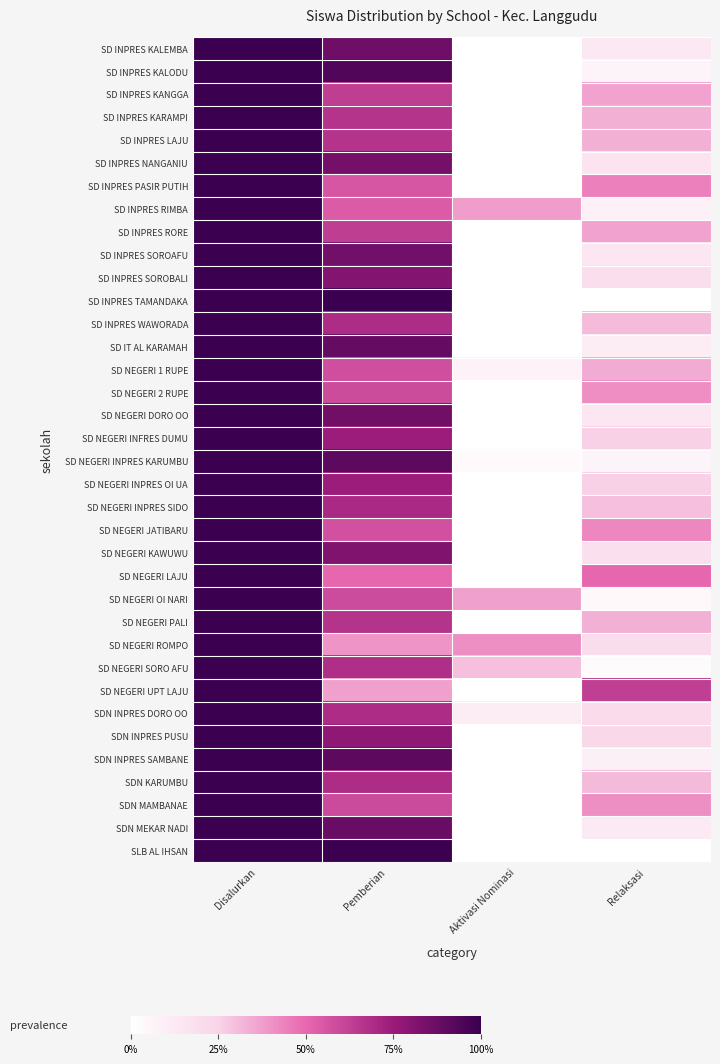

Reading left to right, list all the values displayed in this chart.

SD INPRES KALEMBA: Disalurkan=1.0	Pemberian=0.9	Aktivasi Nominasi=0.0	Relaksasi=0.1
SD INPRES KALODU: Disalurkan=1.0	Pemberian=0.9	Aktivasi Nominasi=0.0	Relaksasi=0.1
SD INPRES KANGGA: Disalurkan=1.0	Pemberian=0.6	Aktivasi Nominasi=0.0	Relaksasi=0.4
SD INPRES KARAMPI: Disalurkan=1.0	Pemberian=0.7	Aktivasi Nominasi=0.0	Relaksasi=0.3
SD INPRES LAJU: Disalurkan=1.0	Pemberian=0.7	Aktivasi Nominasi=0.0	Relaksasi=0.3
SD INPRES NANGANIU: Disalurkan=1.0	Pemberian=0.8	Aktivasi Nominasi=0.0	Relaksasi=0.2
SD INPRES PASIR PUTIH: Disalurkan=1.0	Pemberian=0.6	Aktivasi Nominasi=0.0	Relaksasi=0.4
SD INPRES RIMBA: Disalurkan=1.0	Pemberian=0.5	Aktivasi Nominasi=0.4	Relaksasi=0.1
SD INPRES RORE: Disalurkan=1.0	Pemberian=0.6	Aktivasi Nominasi=0.0	Relaksasi=0.4
SD INPRES SOROAFU: Disalurkan=1.0	Pemberian=0.9	Aktivasi Nominasi=0.0	Relaksasi=0.1
SD INPRES SOROBALI: Disalurkan=1.0	Pemberian=0.8	Aktivasi Nominasi=0.0	Relaksasi=0.2
SD INPRES TAMANDAKA: Disalurkan=1.0	Pemberian=1.0	Aktivasi Nominasi=0.0	Relaksasi=0.0
SD INPRES WAWORADA: Disalurkan=1.0	Pemberian=0.7	Aktivasi Nominasi=0.0	Relaksasi=0.3
SD IT AL KARAMAH: Disalurkan=1.0	Pemberian=0.9	Aktivasi Nominasi=0.0	Relaksasi=0.1
SD NEGERI 1 RUPE: Disalurkan=1.0	Pemberian=0.6	Aktivasi Nominasi=0.1	Relaksasi=0.3
SD NEGERI 2 RUPE: Disalurkan=1.0	Pemberian=0.6	Aktivasi Nominasi=0.0	Relaksasi=0.4
SD NEGERI DORO OO: Disalurkan=1.0	Pemberian=0.9	Aktivasi Nominasi=0.0	Relaksasi=0.1
SD NEGERI INFRES DUMU: Disalurkan=1.0	Pemberian=0.7	Aktivasi Nominasi=0.0	Relaksasi=0.3
SD NEGERI INPRES KARUMBU: Disalurkan=1.0	Pemberian=0.9	Aktivasi Nominasi=0.0	Relaksasi=0.1
SD NEGERI INPRES OI UA: Disalurkan=1.0	Pemberian=0.7	Aktivasi Nominasi=0.0	Relaksasi=0.3
SD NEGERI INPRES SIDO: Disalurkan=1.0	Pemberian=0.7	Aktivasi Nominasi=0.0	Relaksasi=0.3
SD NEGERI JATIBARU: Disalurkan=1.0	Pemberian=0.6	Aktivasi Nominasi=0.0	Relaksasi=0.4
SD NEGERI KAWUWU: Disalurkan=1.0	Pemberian=0.8	Aktivasi Nominasi=0.0	Relaksasi=0.2
SD NEGERI LAJU: Disalurkan=1.0	Pemberian=0.5	Aktivasi Nominasi=0.0	Relaksasi=0.5
SD NEGERI OI NARI: Disalurkan=1.0	Pemberian=0.6	Aktivasi Nominasi=0.4	Relaksasi=0.0
SD NEGERI PALI: Disalurkan=1.0	Pemberian=0.7	Aktivasi Nominasi=0.0	Relaksasi=0.3
SD NEGERI ROMPO: Disalurkan=1.0	Pemberian=0.4	Aktivasi Nominasi=0.4	Relaksasi=0.2
SD NEGERI SORO AFU: Disalurkan=1.0	Pemberian=0.7	Aktivasi Nominasi=0.3	Relaksasi=0.0
SD NEGERI UPT LAJU: Disalurkan=1.0	Pemberian=0.4	Aktivasi Nominasi=0.0	Relaksasi=0.6
SDN INPRES DORO OO: Disalurkan=1.0	Pemberian=0.7	Aktivasi Nominasi=0.1	Relaksasi=0.2
SDN INPRES PUSU: Disalurkan=1.0	Pemberian=0.8	Aktivasi Nominasi=0.0	Relaksasi=0.2
SDN INPRES SAMBANE: Disalurkan=1.0	Pemberian=0.9	Aktivasi Nominasi=0.0	Relaksasi=0.1
SDN KARUMBU: Disalurkan=1.0	Pemberian=0.7	Aktivasi Nominasi=0.0	Relaksasi=0.3
SDN MAMBANAE: Disalurkan=1.0	Pemberian=0.6	Aktivasi Nominasi=0.0	Relaksasi=0.4
SDN MEKAR NADI: Disalurkan=1.0	Pemberian=0.9	Aktivasi Nominasi=0.0	Relaksasi=0.1
SLB AL IHSAN: Disalurkan=1.0	Pemberian=1.0	Aktivasi Nominasi=0.0	Relaksasi=0.0